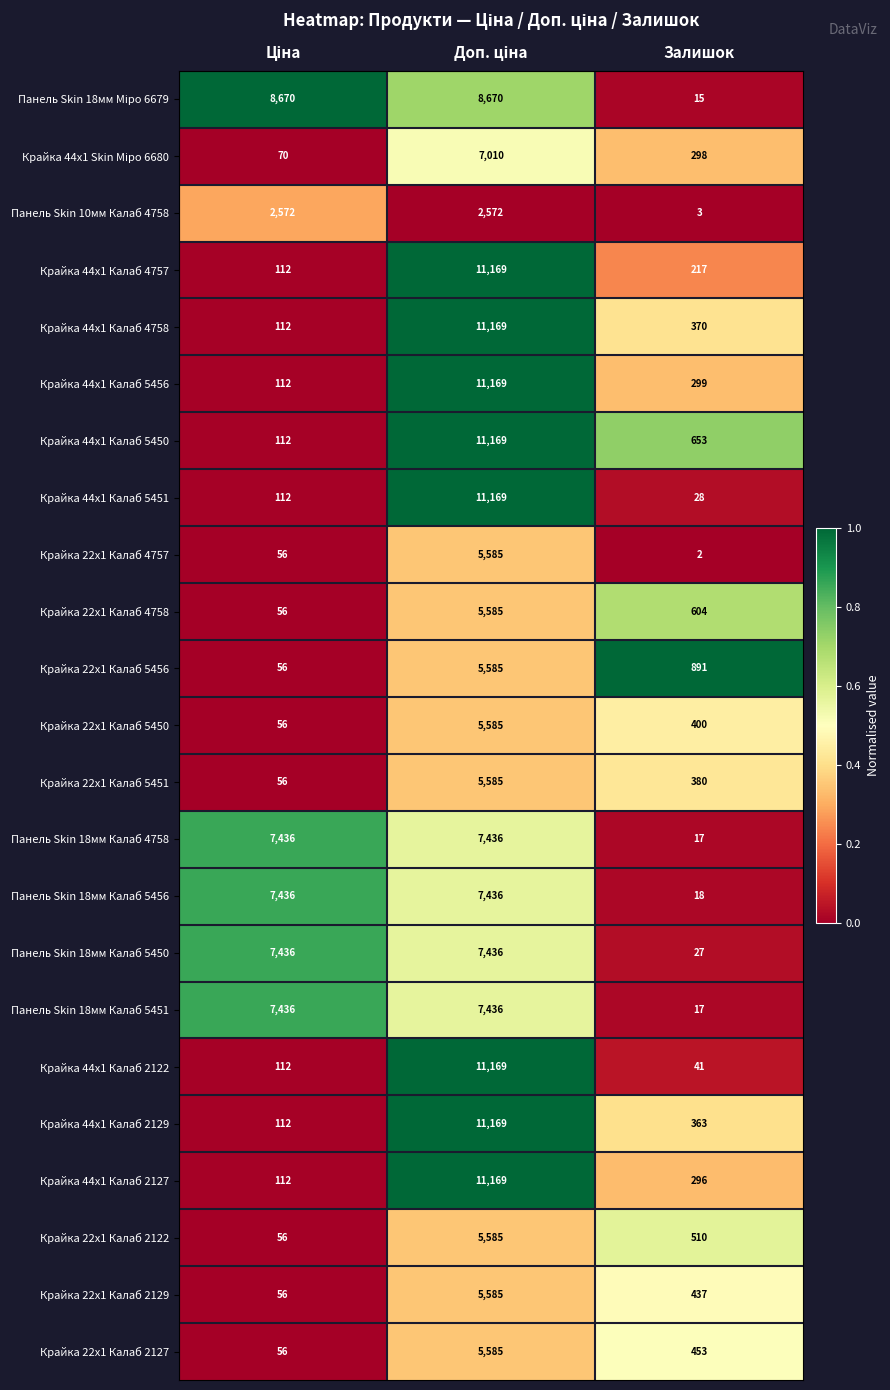

Which series has the widest spread of values?

Крайка 44x1 Калаб 5451